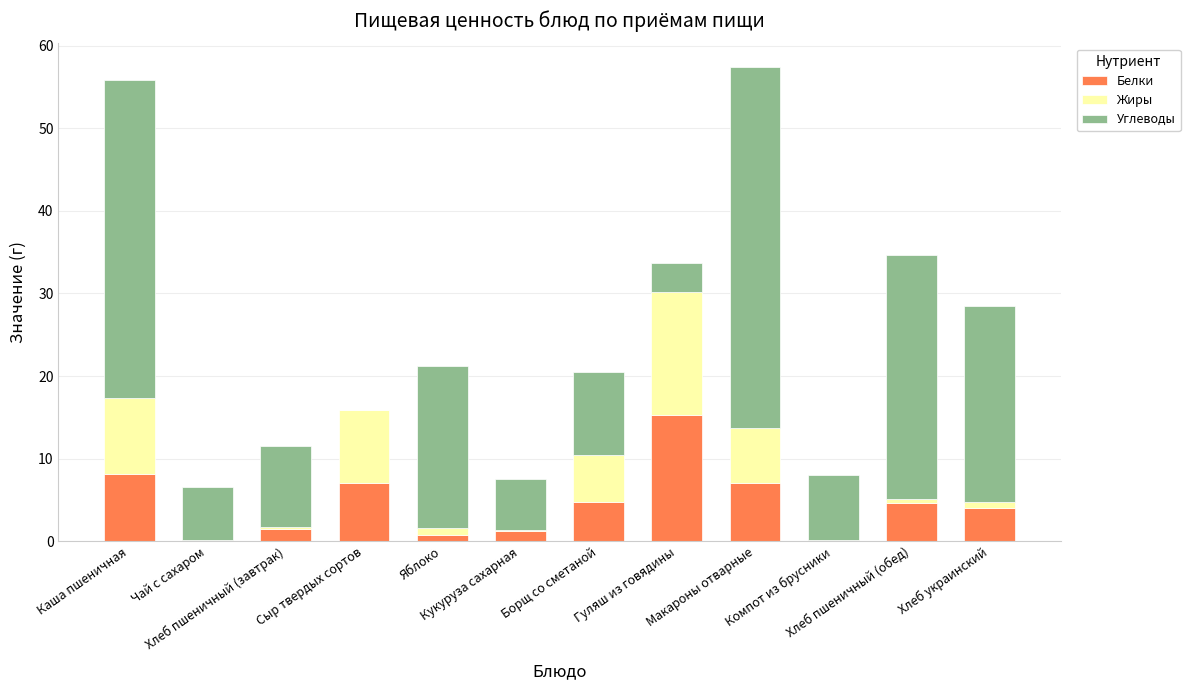

Rank the series at Чай с сахаром from lowest to highest value.

Жиры, Белки, Углеводы